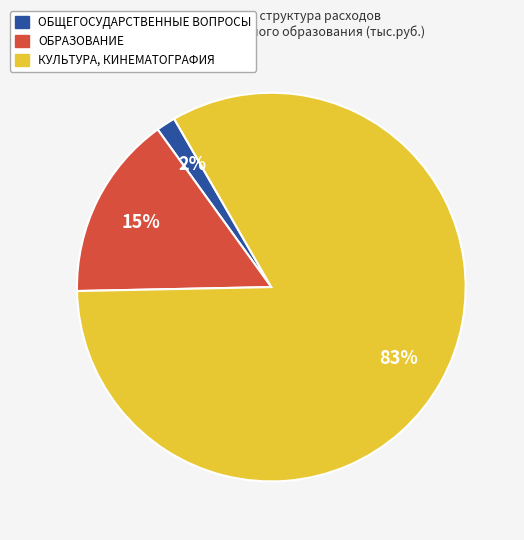

To the nearest percent, what portion does КУЛЬТУРА, КИНЕМАТОГРАФИЯ represent?

83%